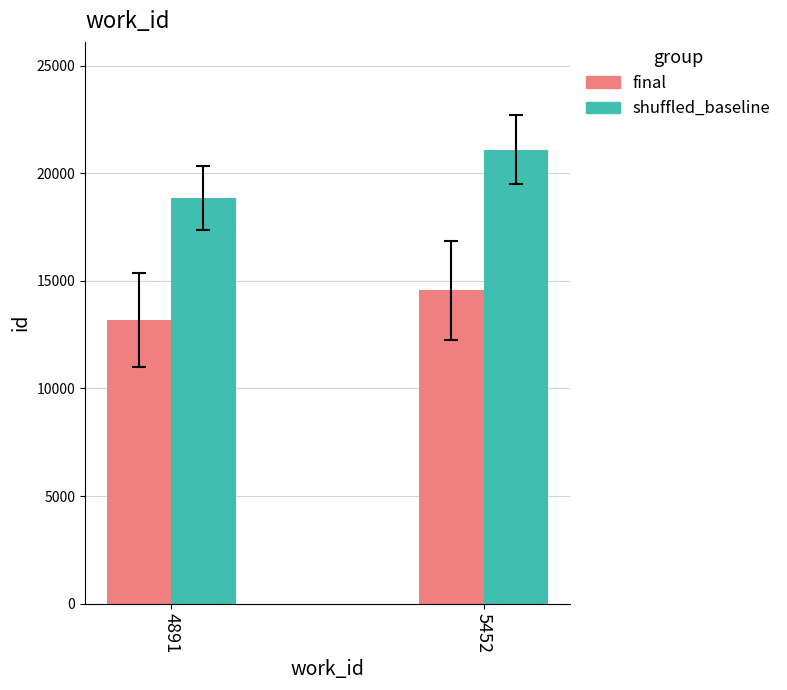

Rank the series by their average value, from lowest to highest.

final, shuffled_baseline